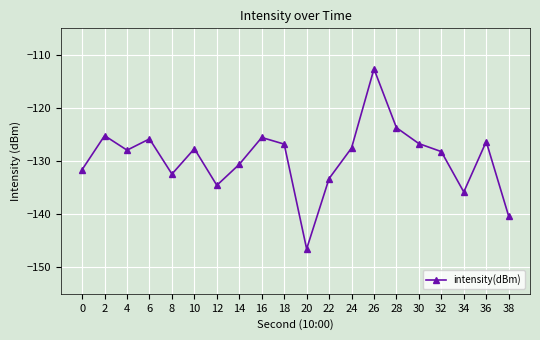

Count the number of categories in the chart.

20